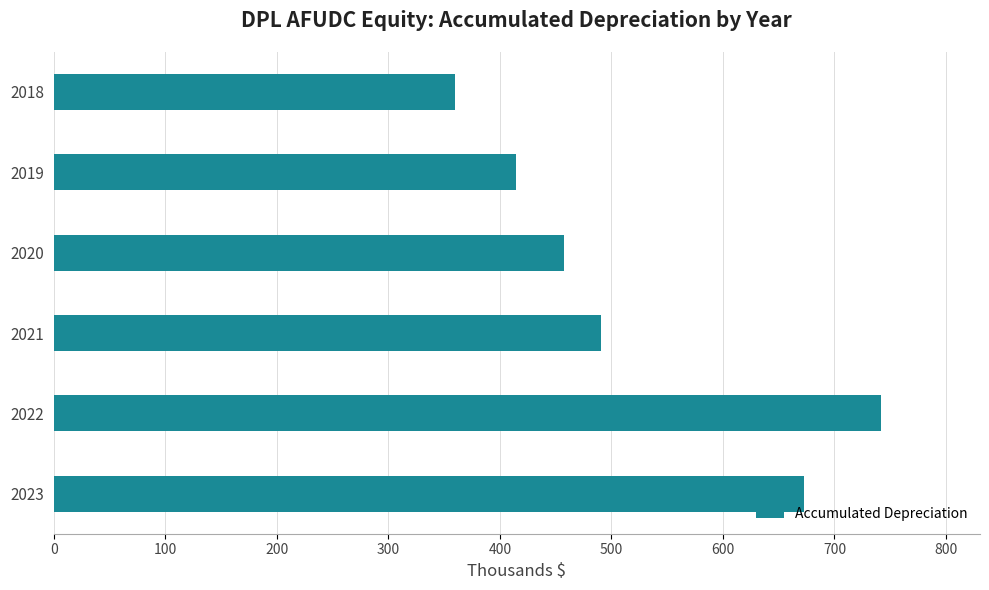

What is the sum of the values at 2023 and 2020?

1131.0